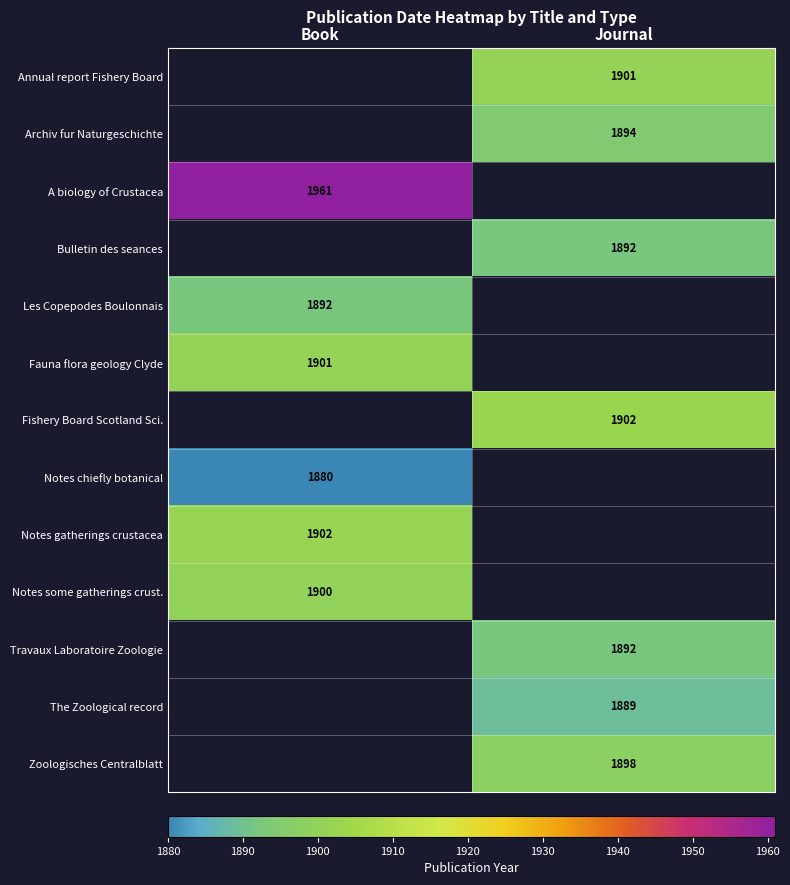

Is the value of Bulletin des seances at Journal greater than the value of Annual report Fishery Board at Journal?

No